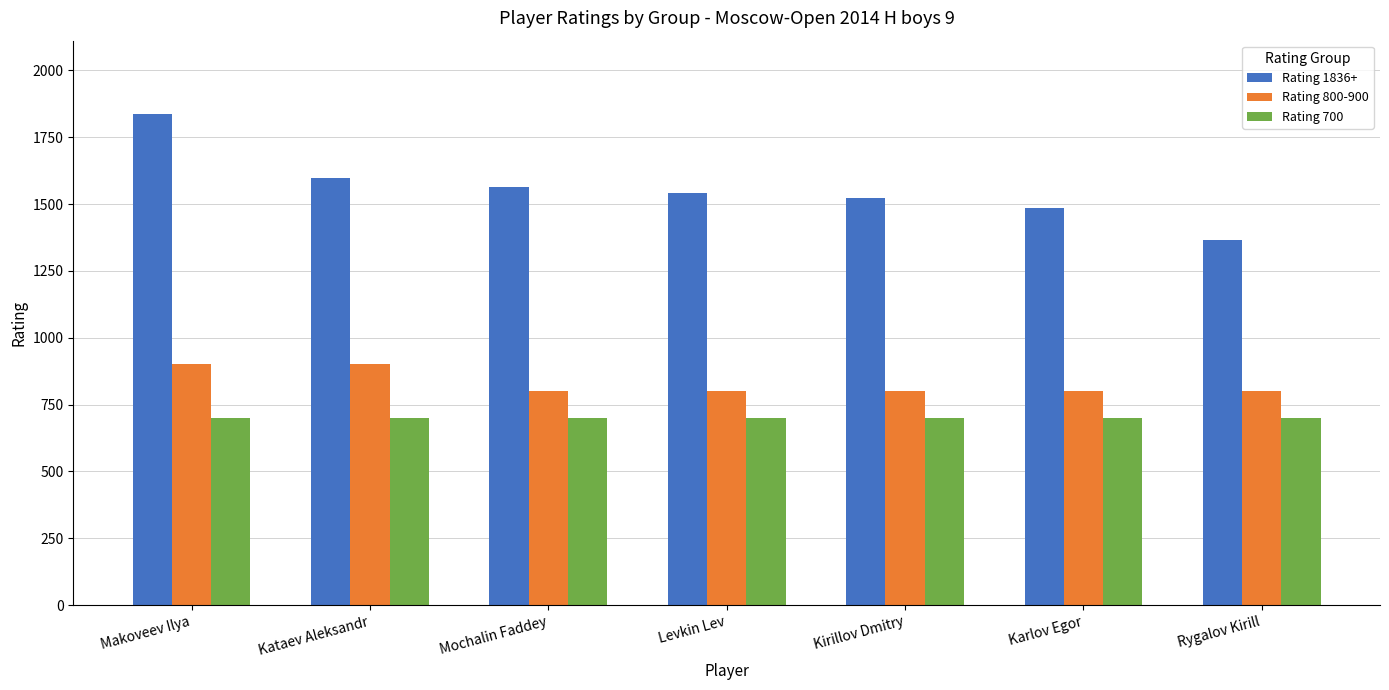

What is the minimum value for Rating 800-900?

800